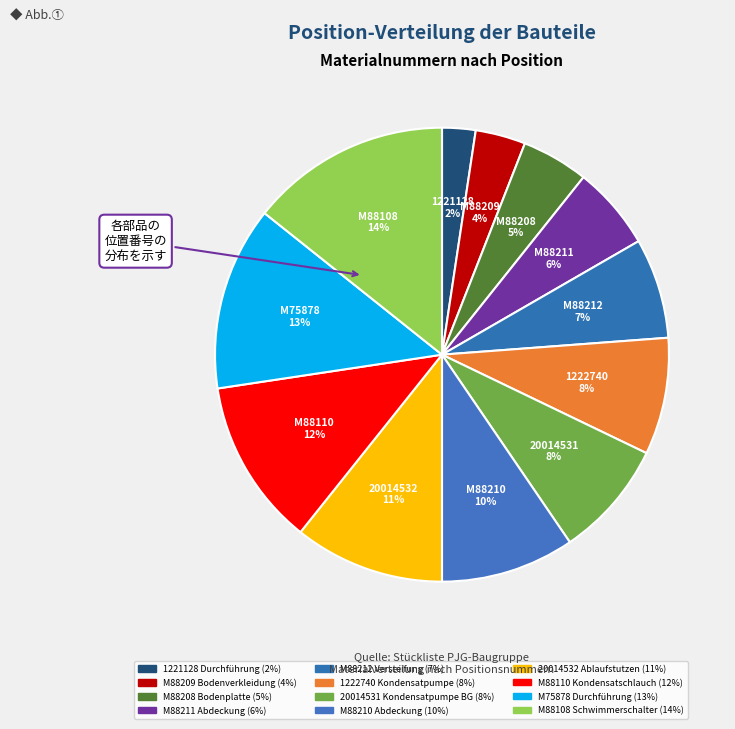

How many segments does this pie chart have?

12